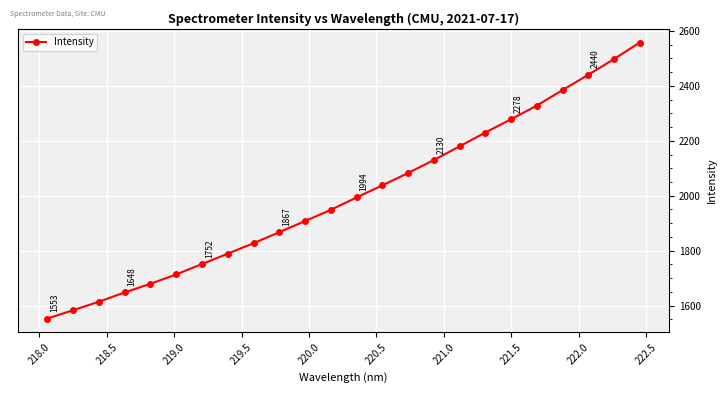

Count the number of values greater than 1993.

12